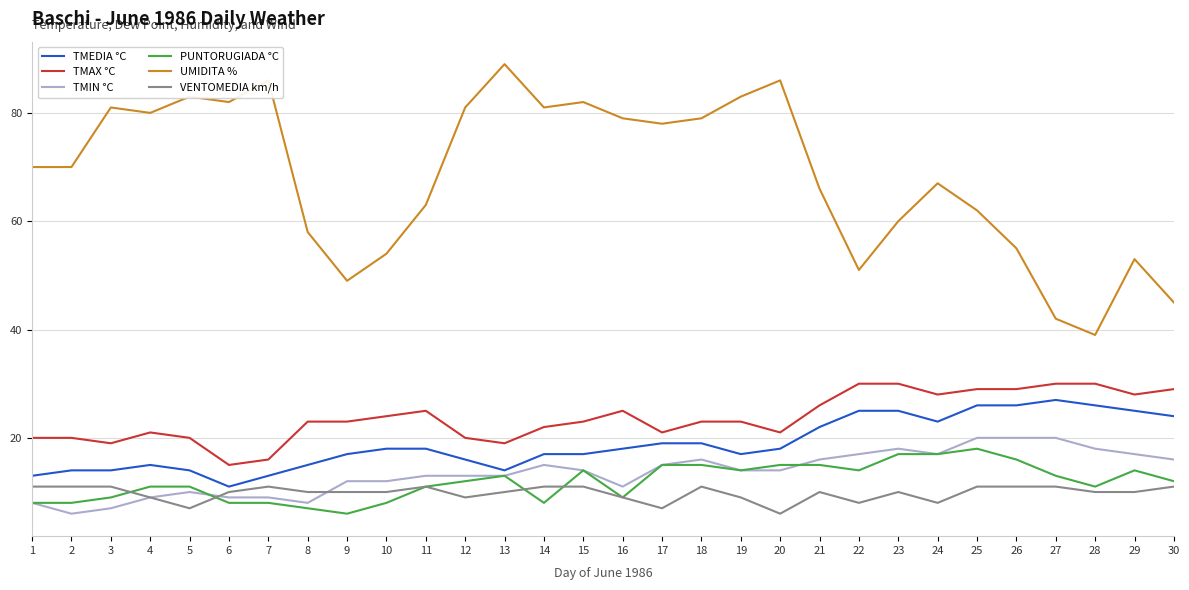

Which series has the widest spread of values?

UMIDITA %